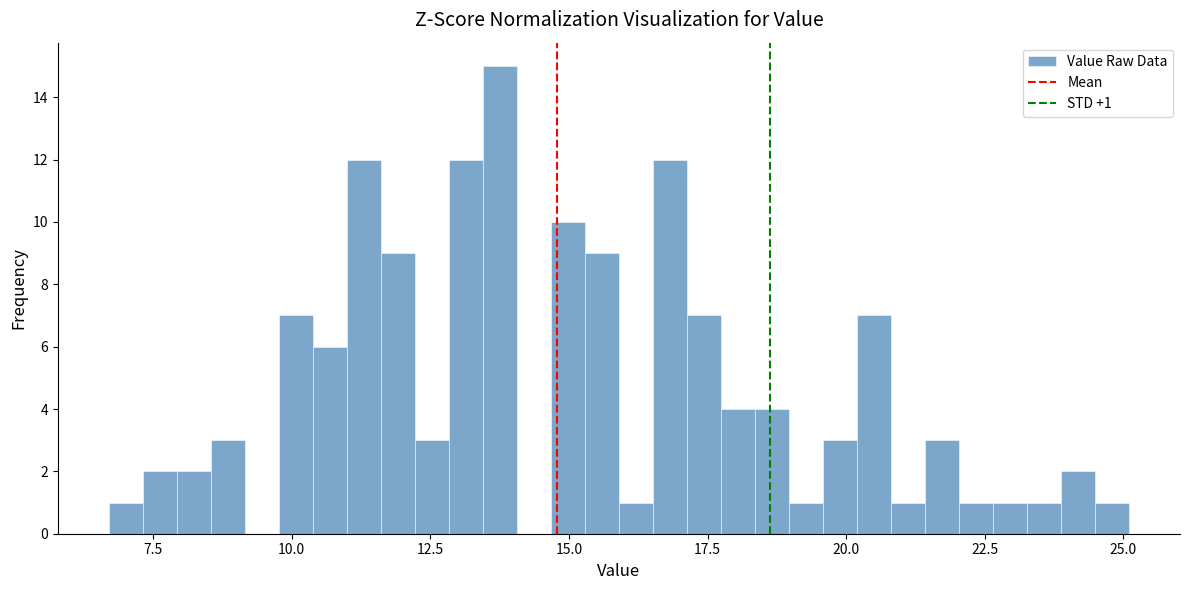

Around what value on the x-axis is the tallest bar? Give the approximate position of its centre, as read against the axis.

14.0